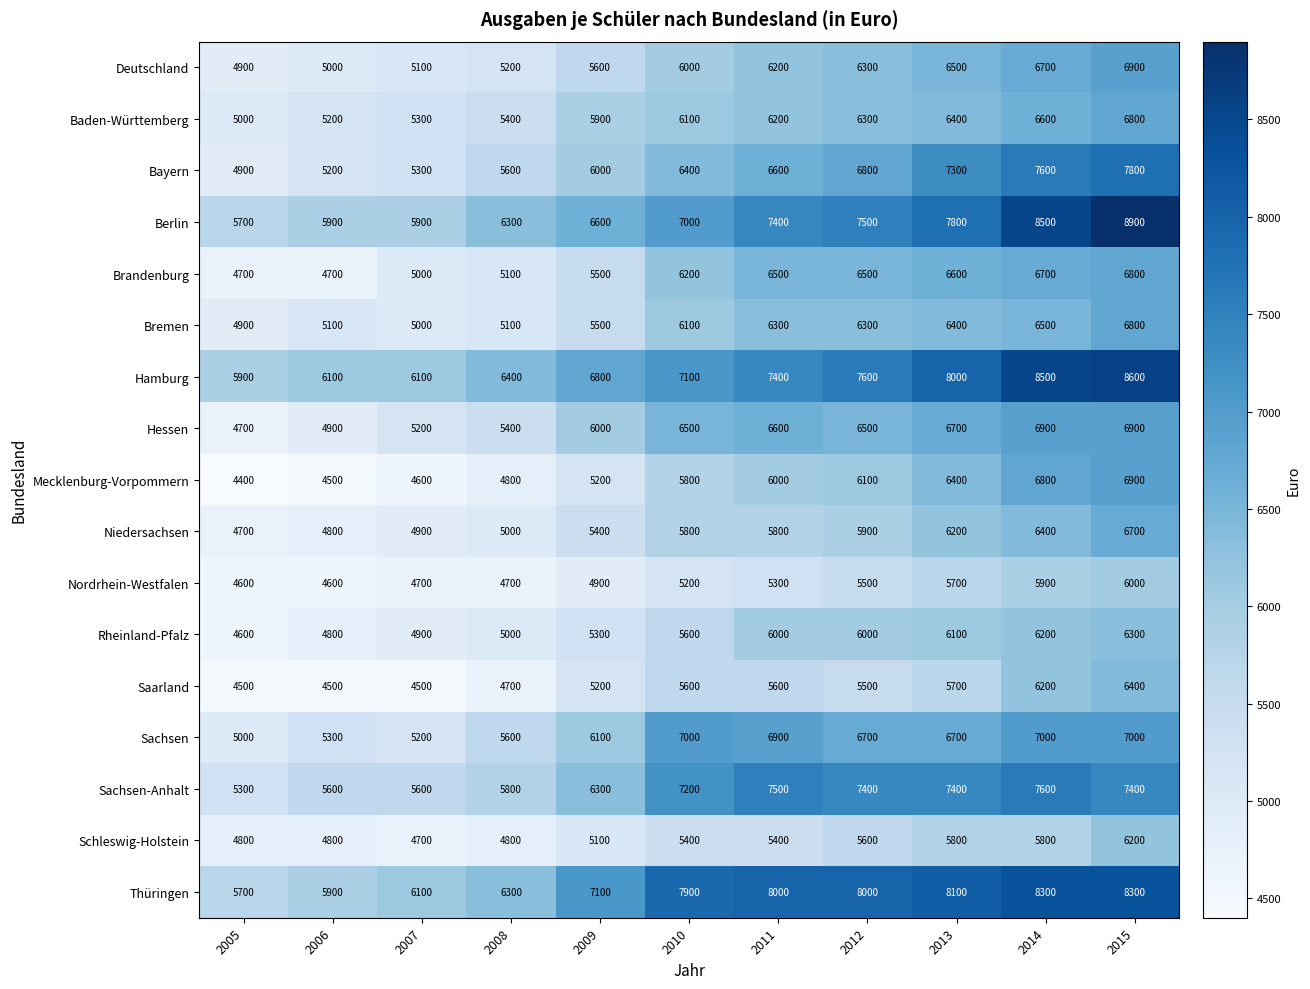

Where is Berlin nearest to the value 7300?

2011